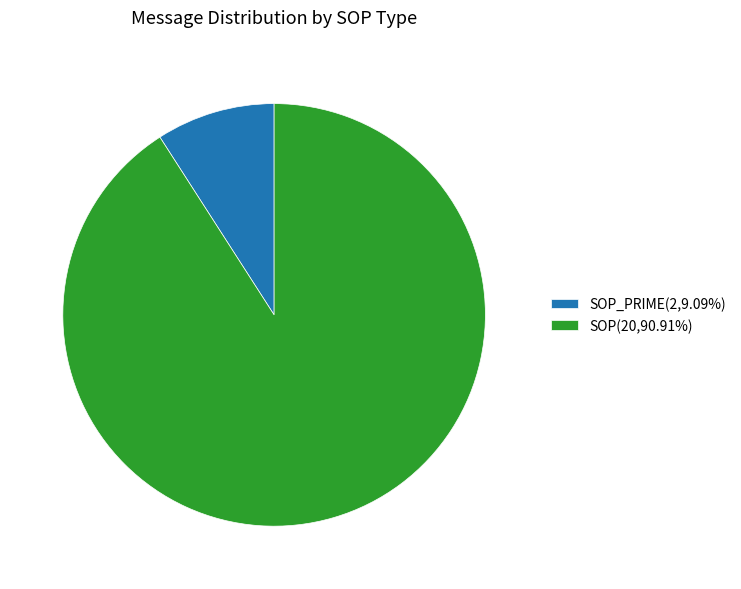

How many segments does this pie chart have?

2